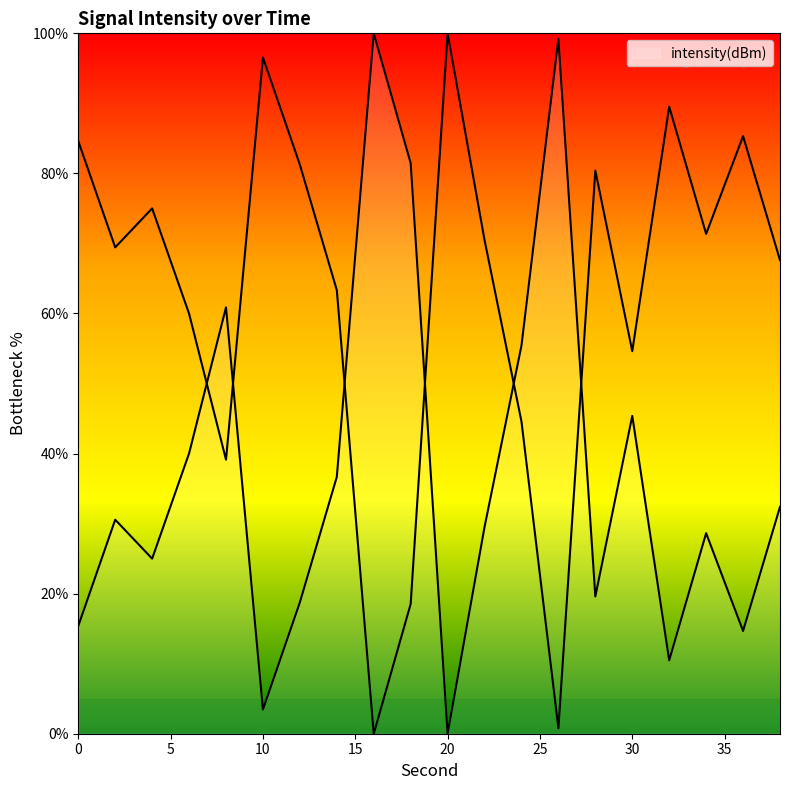

At which category does the chart reach its peak across all series?

16